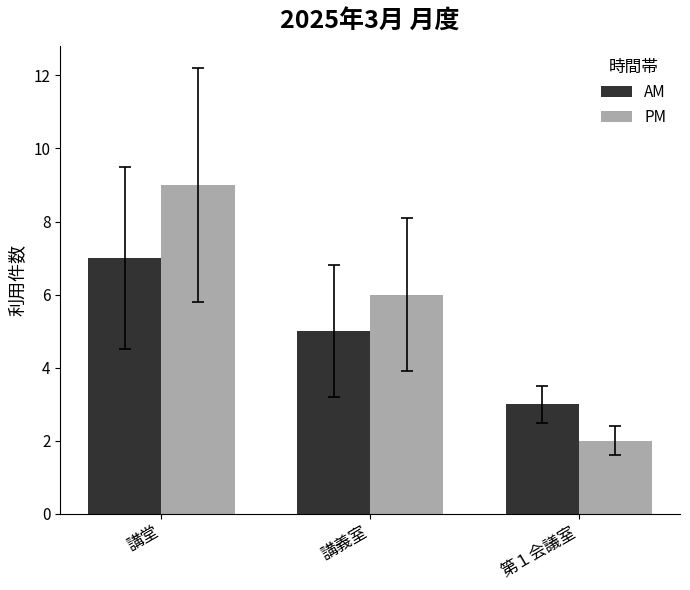

How many data points does each series have?

3